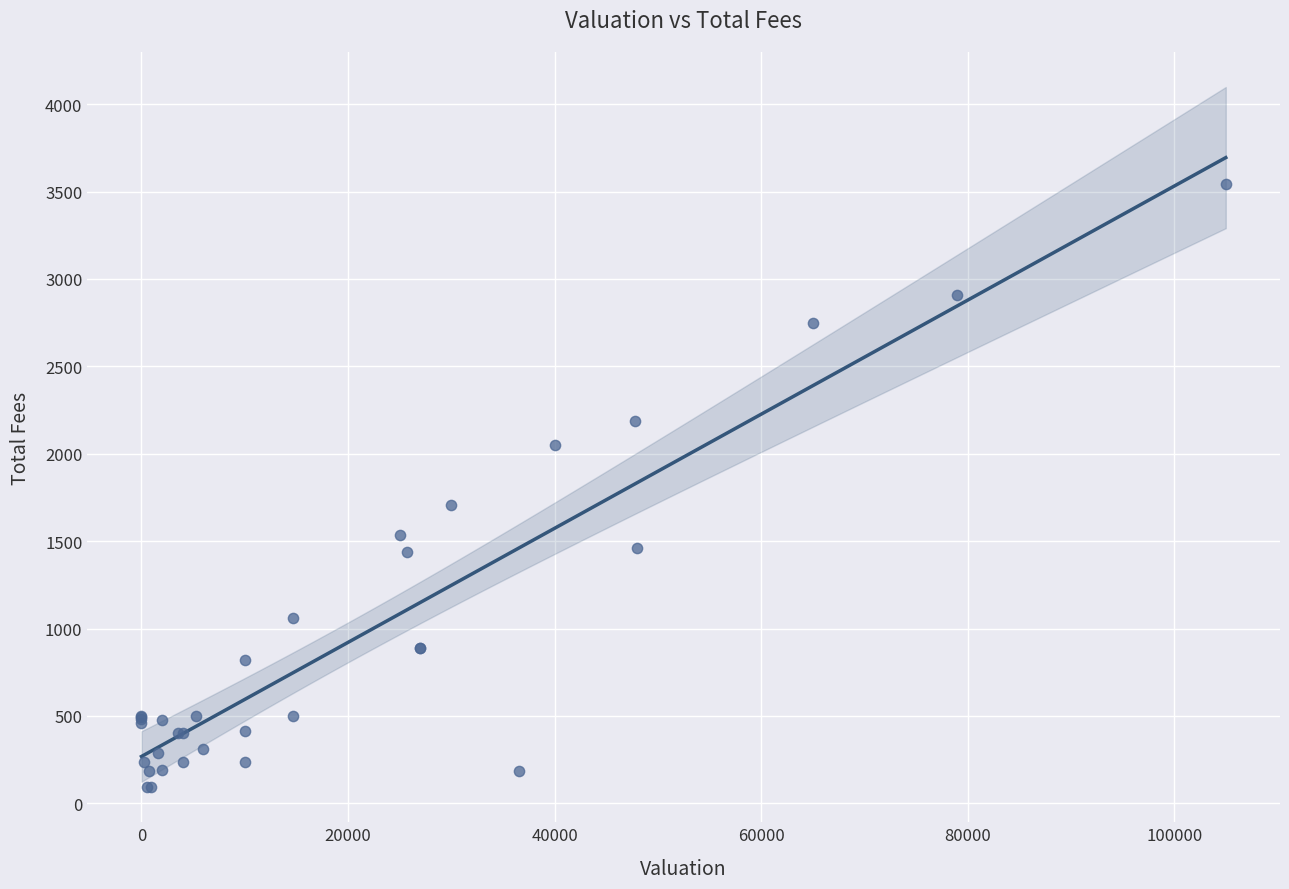

What Y value in the scatter plot is closest to 1817?

1706.5